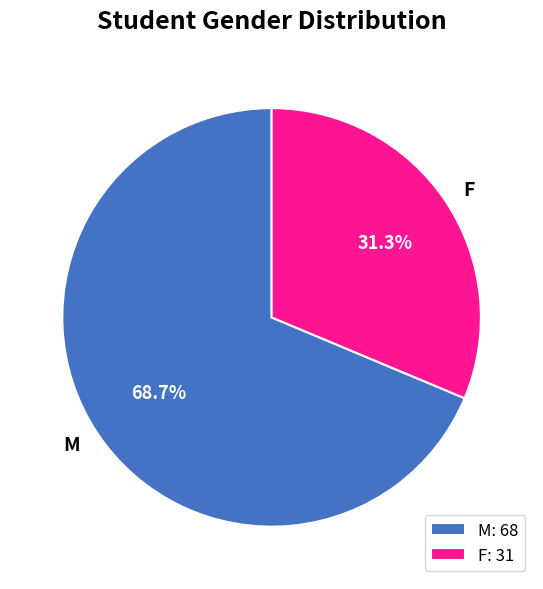

Which category accounts for the majority?

M